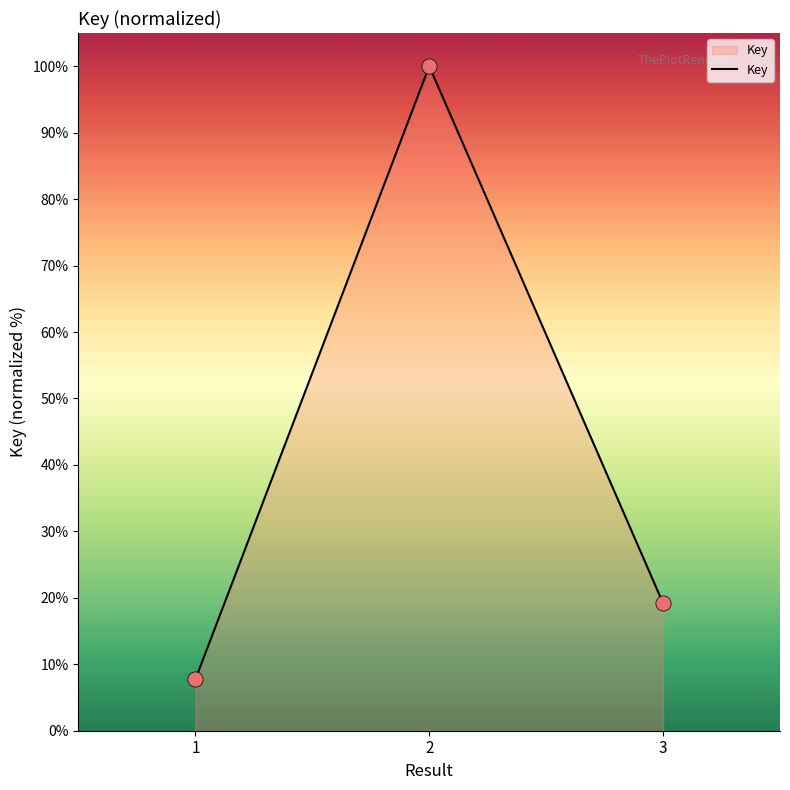

Which has a higher value, 1 or 3?

3